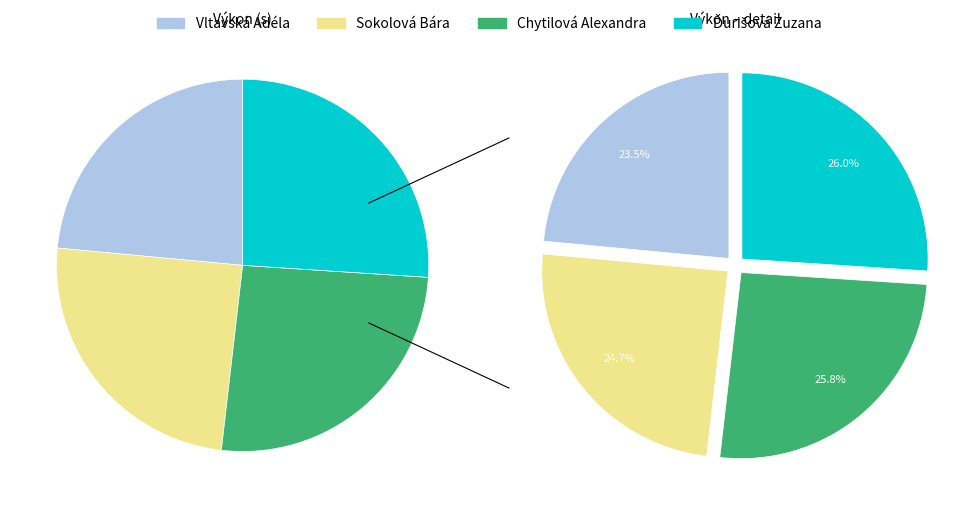

Is it true that Chytilová Alexandra is 26% of the pie?

True